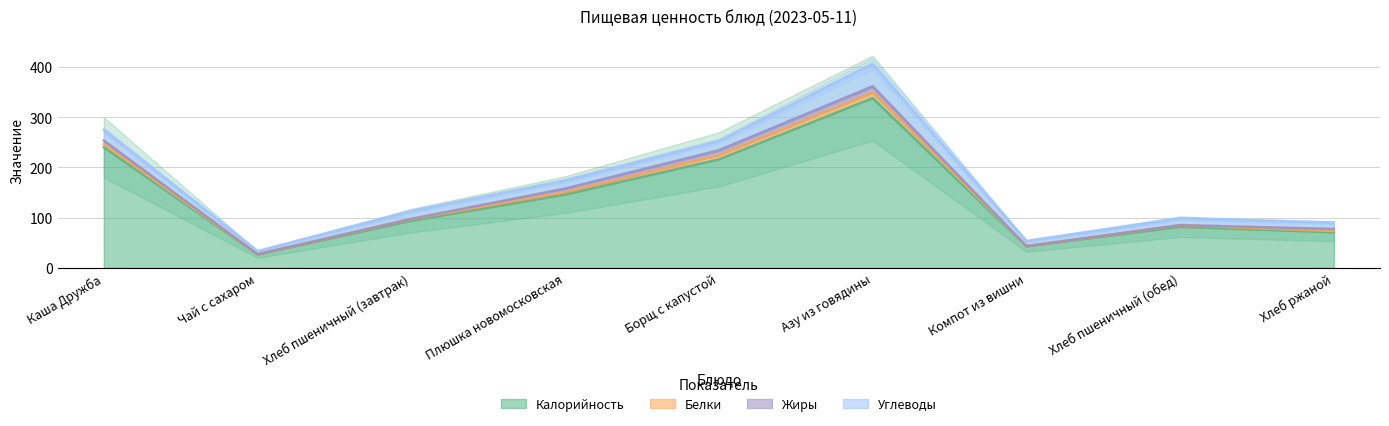

How many data points in Белки are less than 3?

4